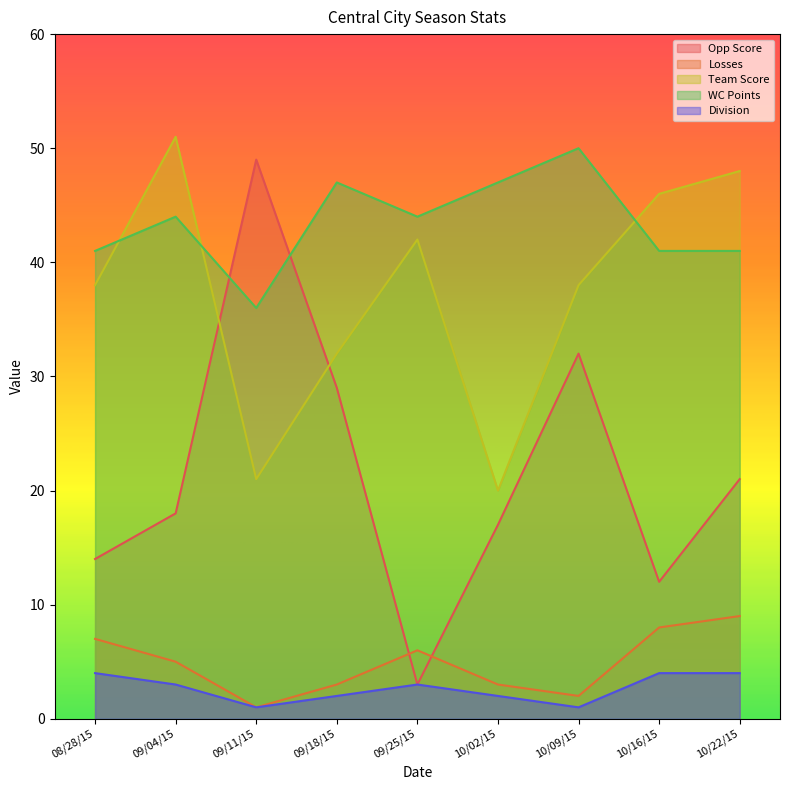

What position from the left is 10/16/15?

8